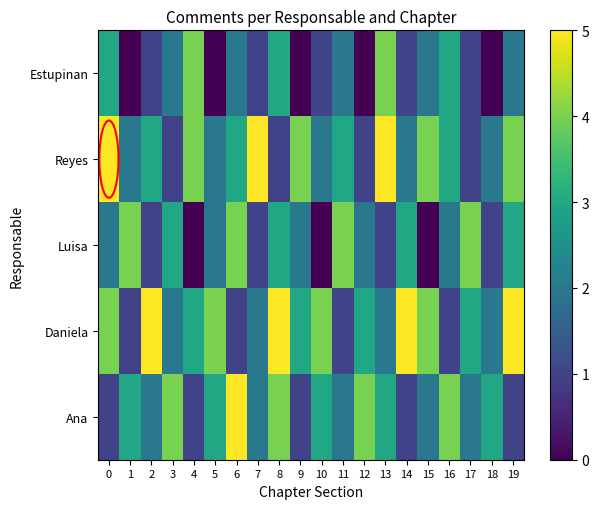

Rank the series at 19 from highest to lowest value.

Daniela, Reyes, Luisa, Estupinan, Ana